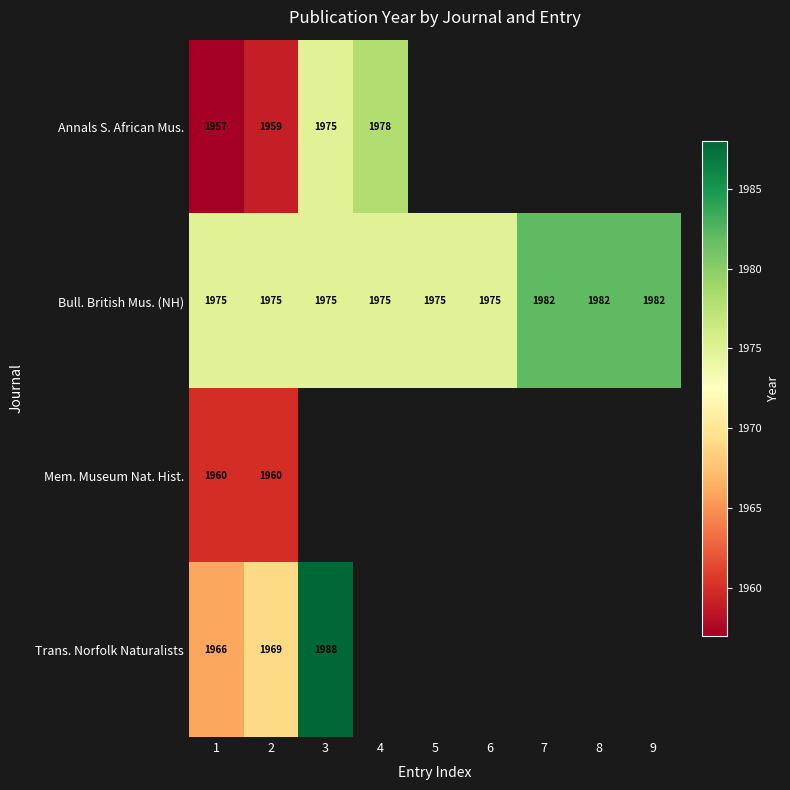

Is it true that Bull. British Mus. (NH) equals 3164 at 2?

False